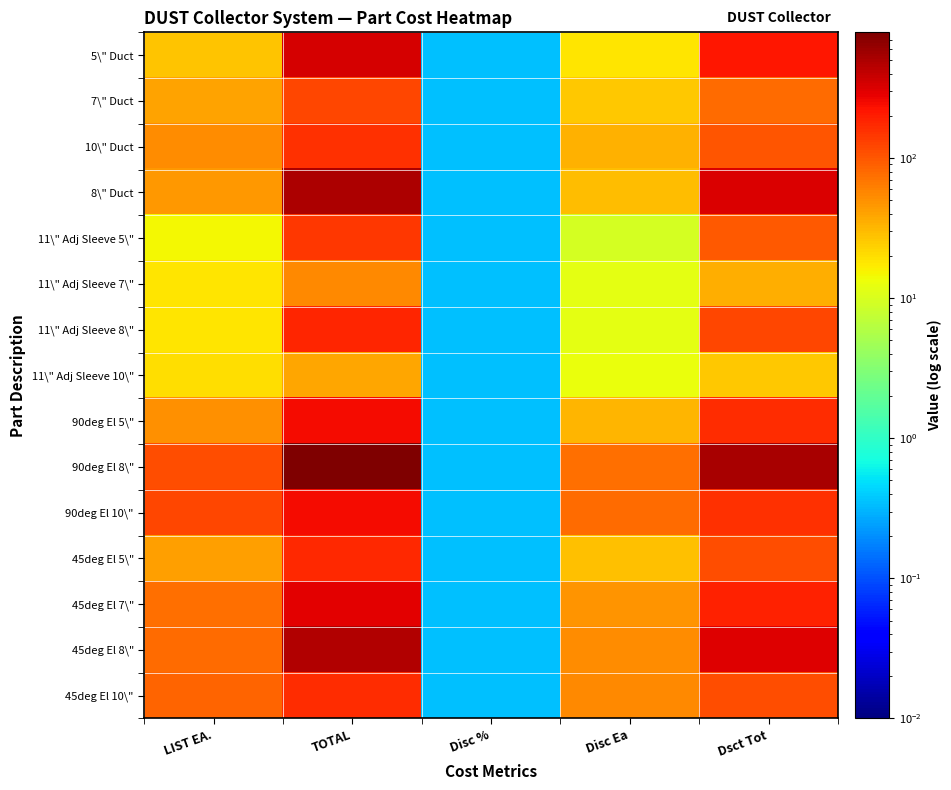

Reading left to right, transcribe all the data shown in this chart.

5\" Duct: LIST EA.=27.6	TOTAL=331.2	Disc %=0.3	Disc Ea=17.9	Dsct Tot=215.3
7\" Duct: LIST EA.=40.5	TOTAL=121.5	Disc %=0.3	Disc Ea=26.3	Dsct Tot=79.0
10\" Duct: LIST EA.=52.9	TOTAL=158.7	Disc %=0.3	Disc Ea=34.4	Dsct Tot=103.2
8\" Duct: LIST EA.=45.4	TOTAL=499.4	Disc %=0.3	Disc Ea=29.5	Dsct Tot=324.6
11\" Adj Sleeve 5\": LIST EA.=14.7	TOTAL=147.0	Disc %=0.3	Disc Ea=9.6	Dsct Tot=95.6
11\" Adj Sleeve 7\": LIST EA.=18.2	TOTAL=54.6	Disc %=0.3	Disc Ea=11.8	Dsct Tot=35.5
11\" Adj Sleeve 8\": LIST EA.=18.4	TOTAL=184.0	Disc %=0.3	Disc Ea=12.0	Dsct Tot=119.6
11\" Adj Sleeve 10\": LIST EA.=19.6	TOTAL=39.2	Disc %=0.3	Disc Ea=12.7	Dsct Tot=25.5
90deg El 5\": LIST EA.=49.8	TOTAL=249.0	Disc %=0.3	Disc Ea=32.4	Dsct Tot=161.8
90deg El 8\": LIST EA.=112.7	TOTAL=788.9	Disc %=0.3	Disc Ea=73.3	Dsct Tot=512.8
90deg El 10\": LIST EA.=121.6	TOTAL=243.2	Disc %=0.3	Disc Ea=79.0	Dsct Tot=158.1
45deg El 5\": LIST EA.=43.1	TOTAL=172.4	Disc %=0.3	Disc Ea=28.0	Dsct Tot=112.1
45deg El 7\": LIST EA.=73.4	TOTAL=293.6	Disc %=0.3	Disc Ea=47.7	Dsct Tot=190.8
45deg El 8\": LIST EA.=79.3	TOTAL=475.8	Disc %=0.3	Disc Ea=51.5	Dsct Tot=309.3
45deg El 10\": LIST EA.=84.4	TOTAL=168.8	Disc %=0.3	Disc Ea=54.9	Dsct Tot=109.7